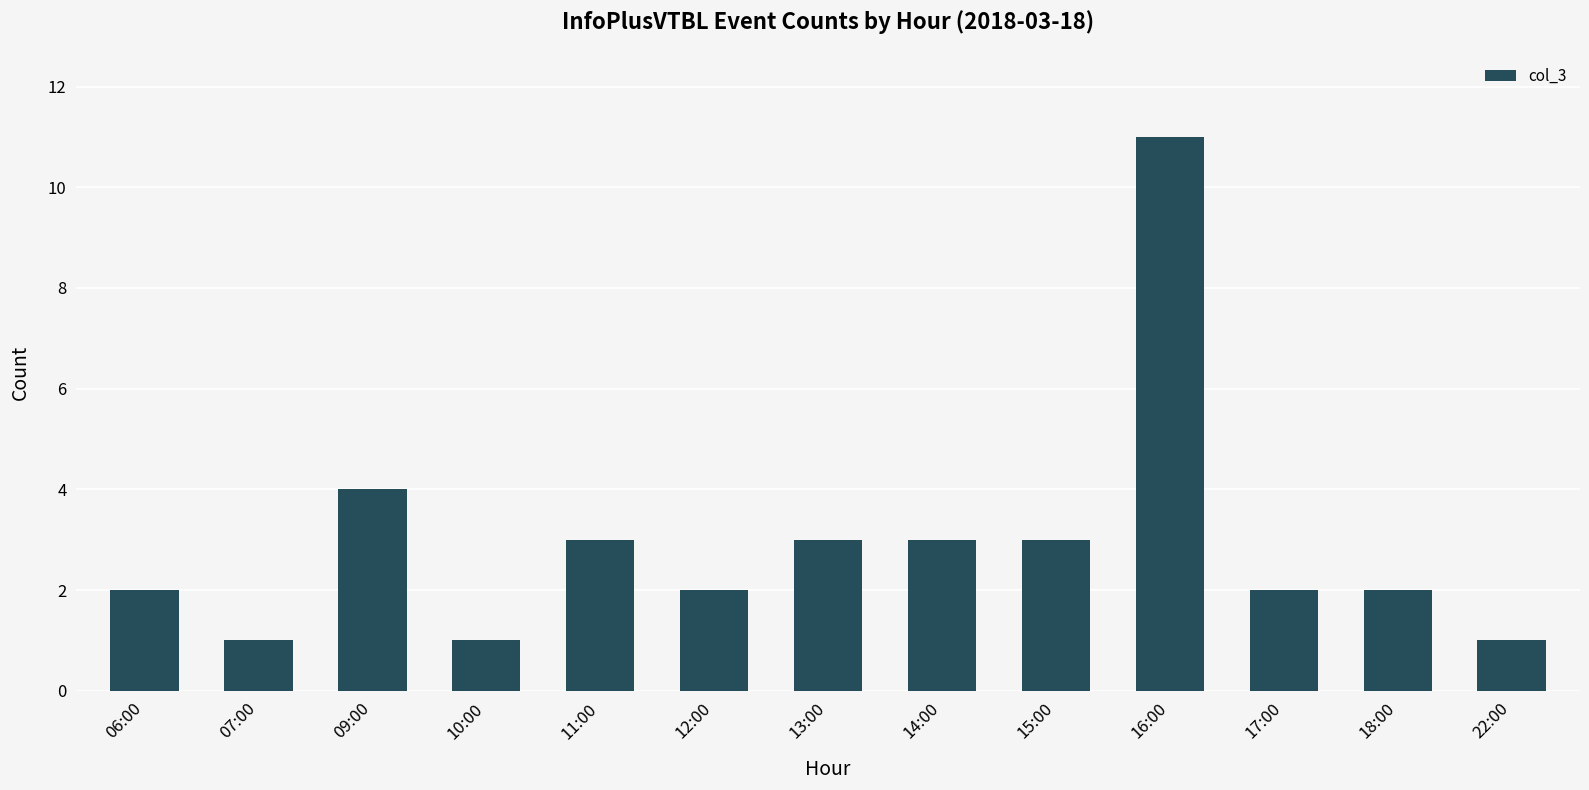

Approximately how many times larger is the value at 11:00 compared to 10:00?

3.0